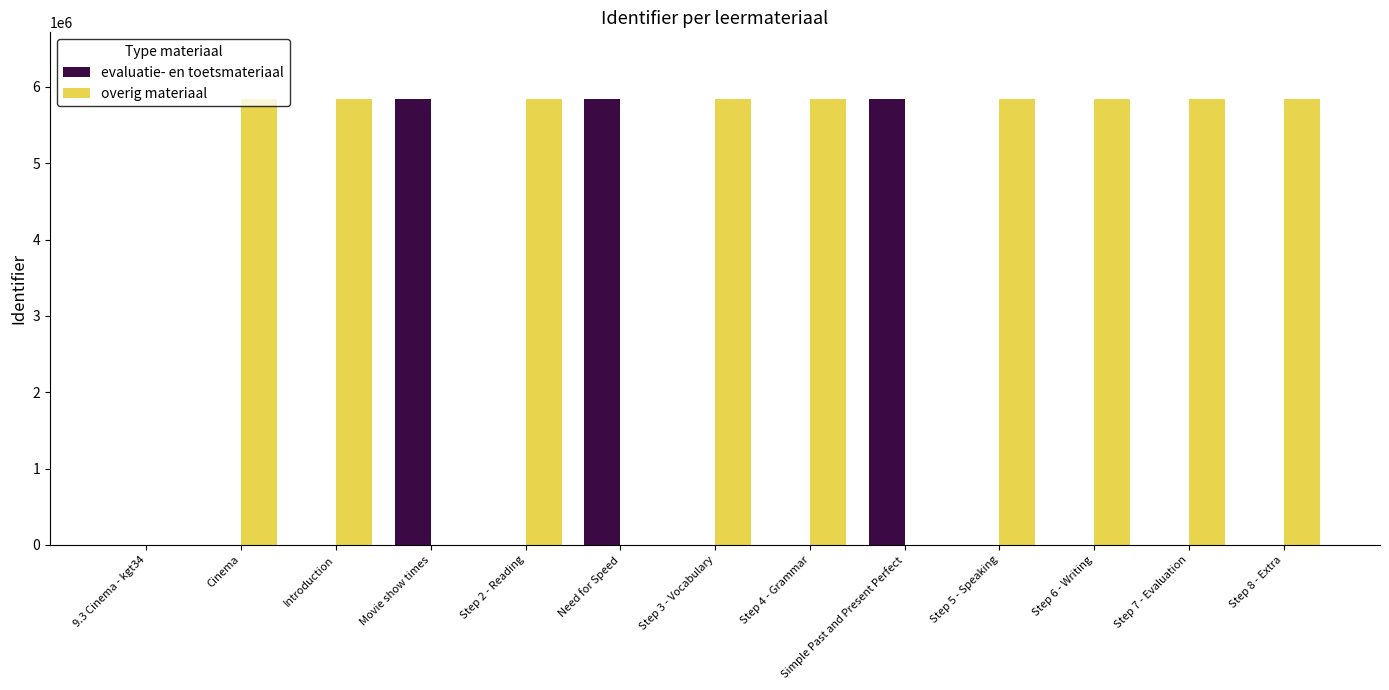

Which series has the widest spread of values?

evaluatie- en toetsmateriaal